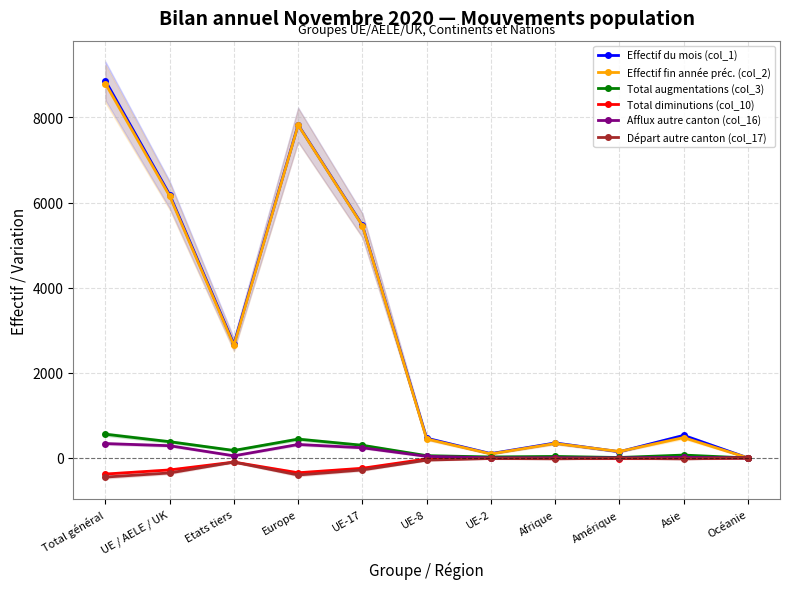

What is the label of the 11th point from the left?

Océanie